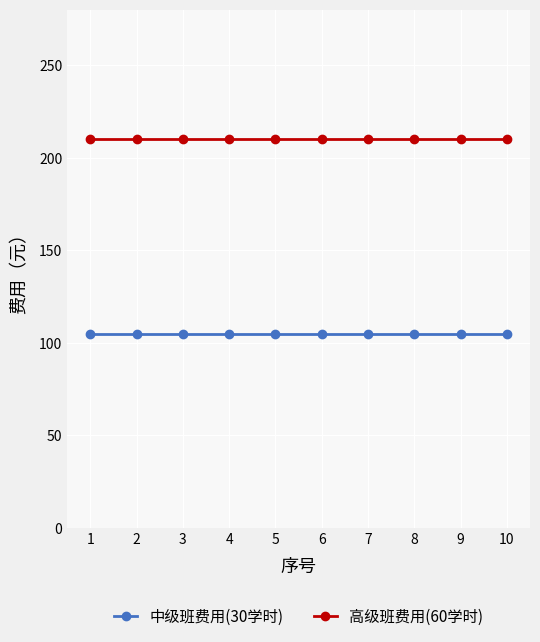

Is it true that 中级班费用(30学时) equals 173 at 7?

False